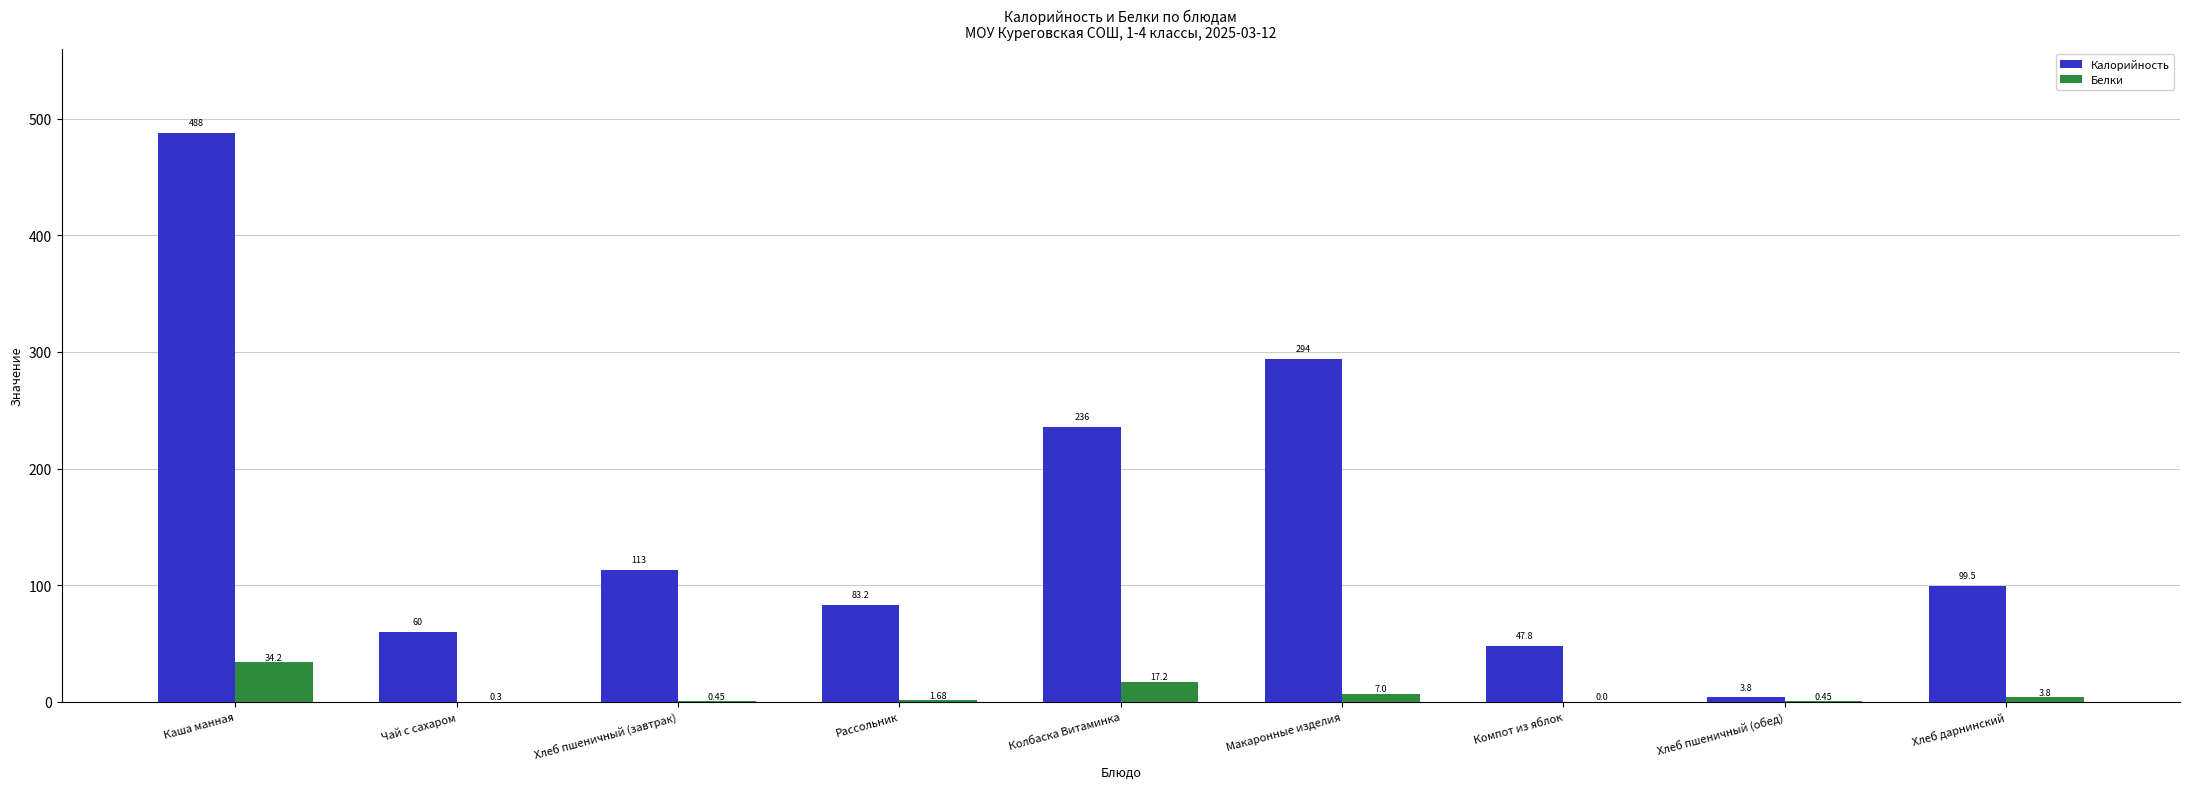

Which series has the largest total across all categories?

Калорийность